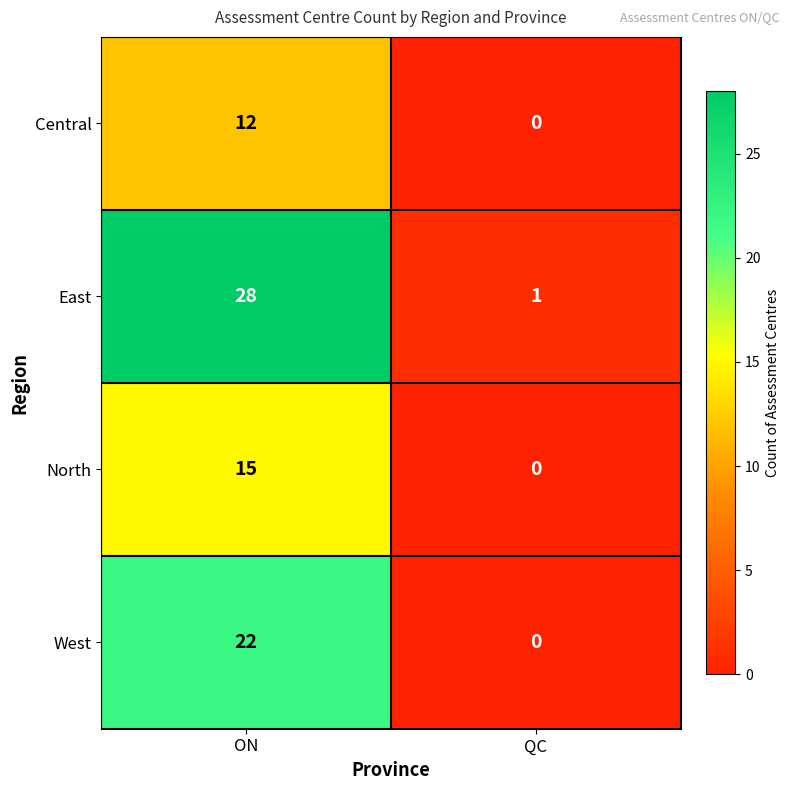

What is the difference between the maximum and minimum values in the Central series?

12